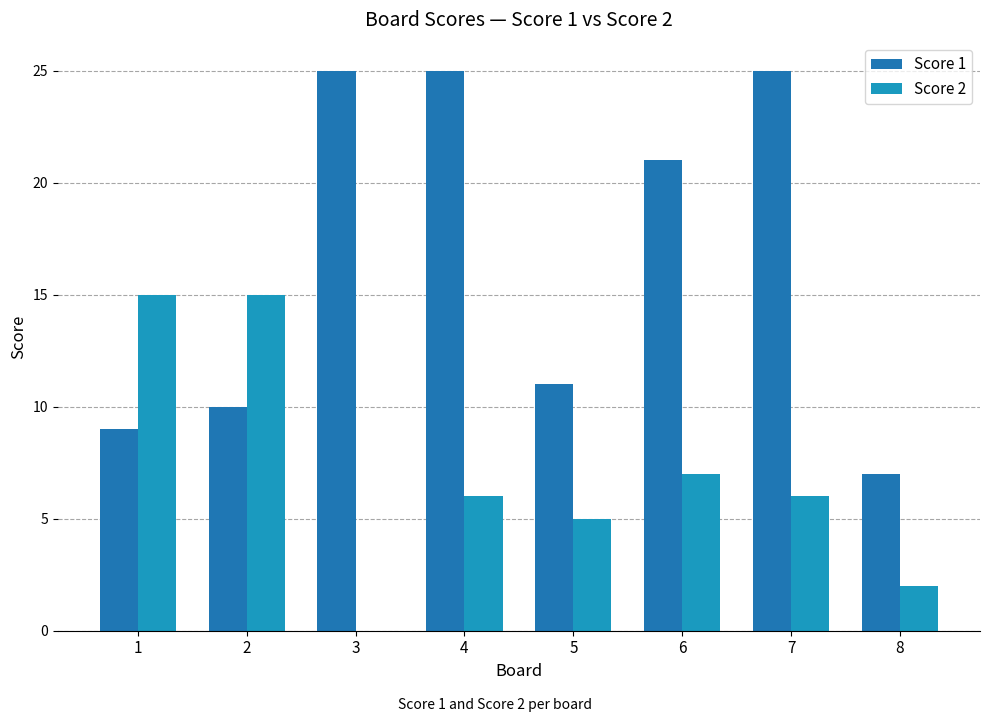

Which series has the largest range (max minus min)?

Score 1